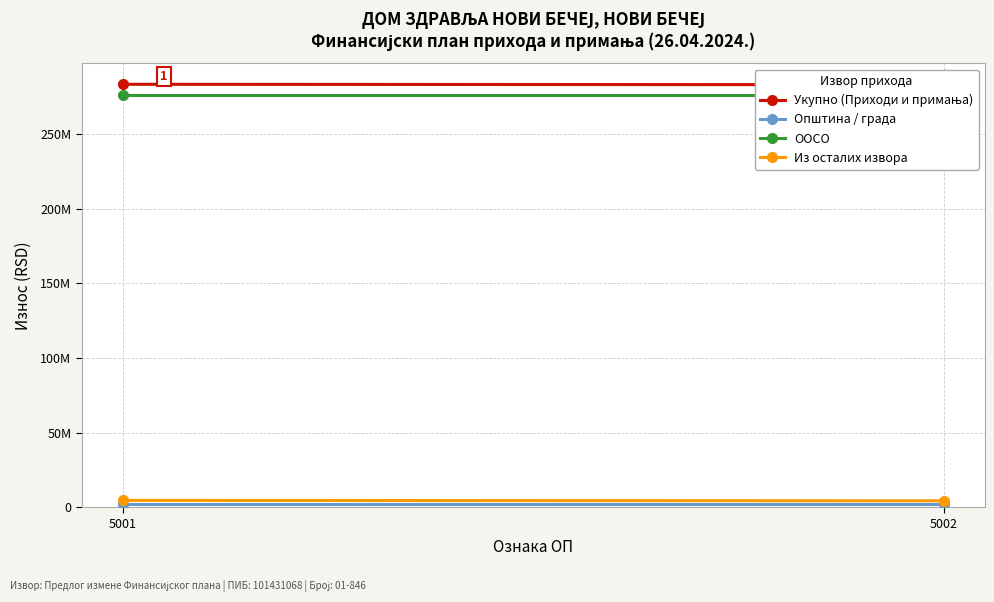

What is the difference between the highest and lowest values at 5002?

280871560